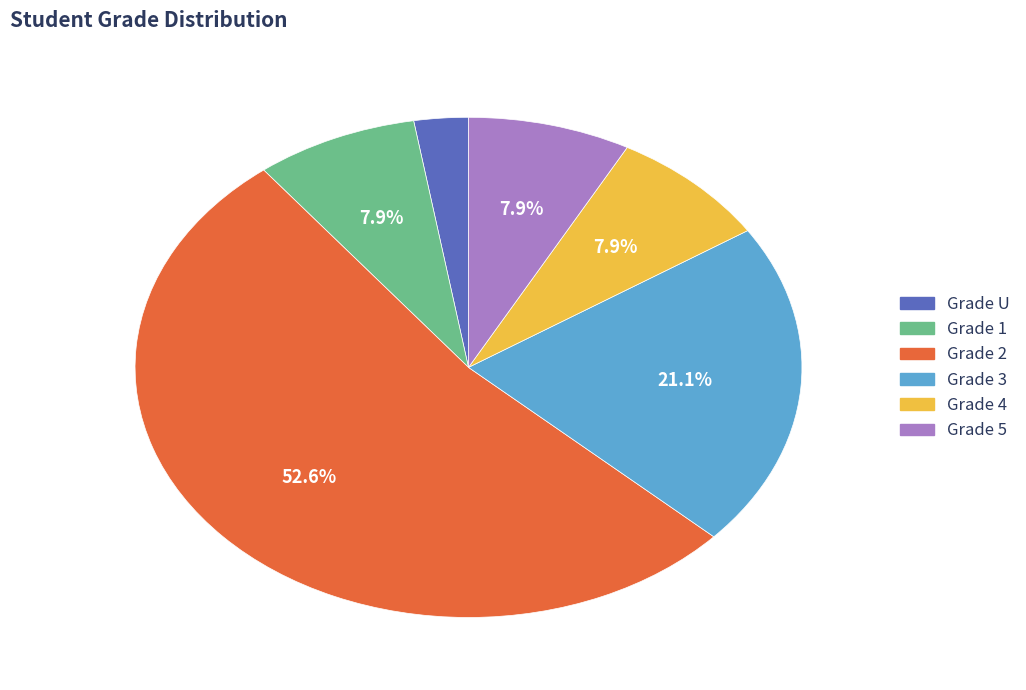

To the nearest percent, what portion does Grade 1 represent?

8%